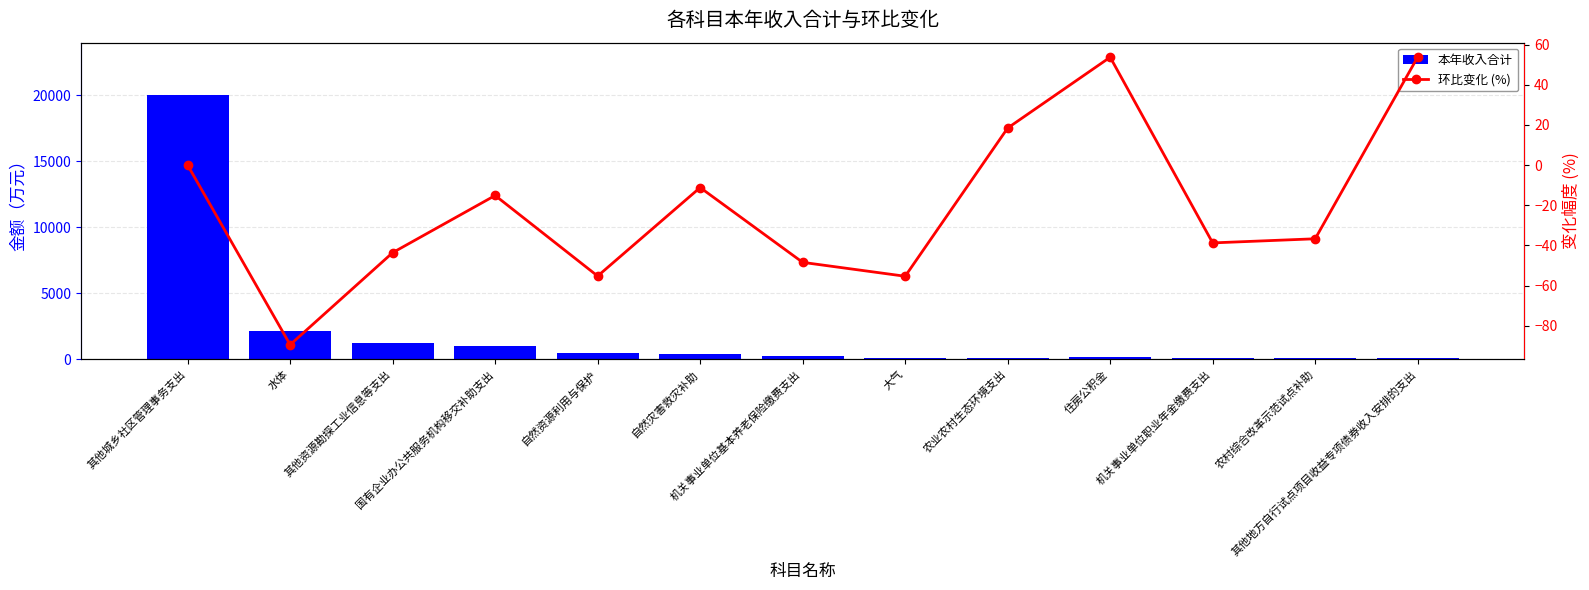

What is the sum of all 环比变化 (%) values?

-267.8